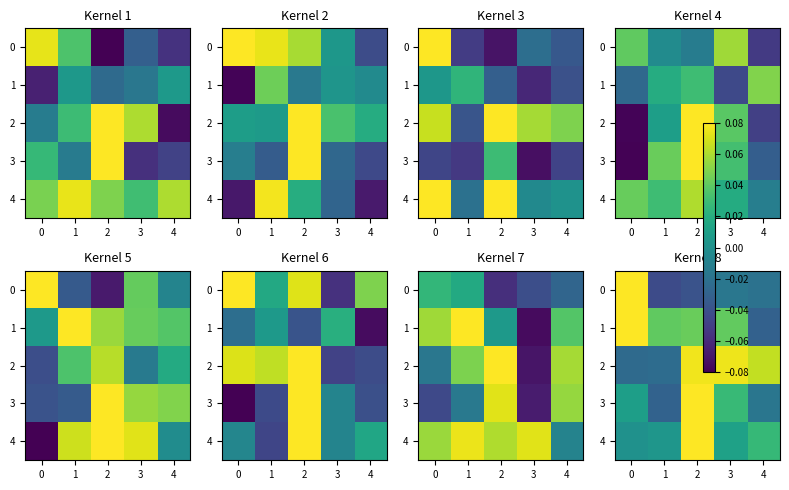

How many values in 1 are above zero?

4